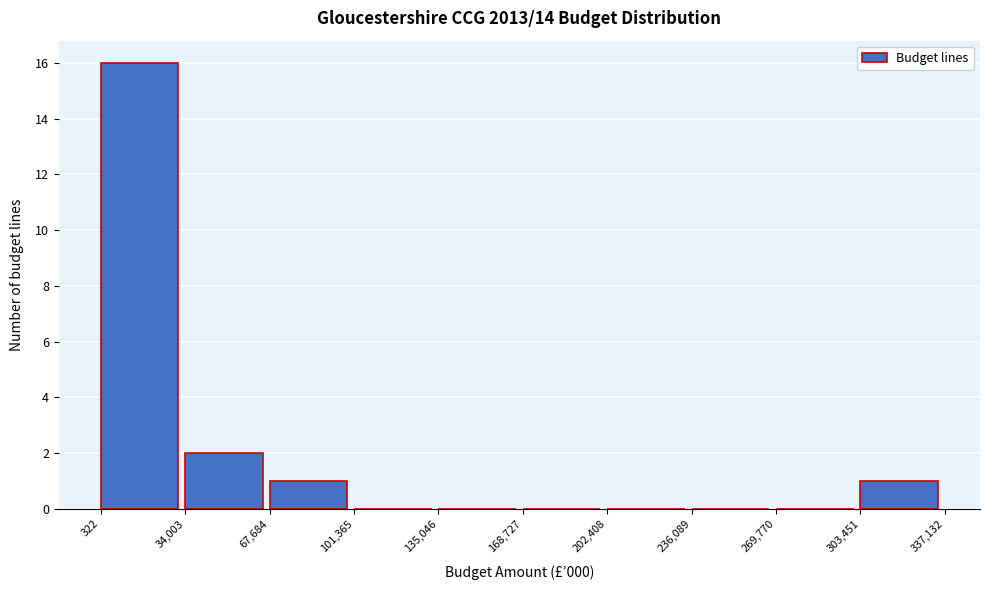

Which range on the x-axis has the tallest bar?

322 to 34,003